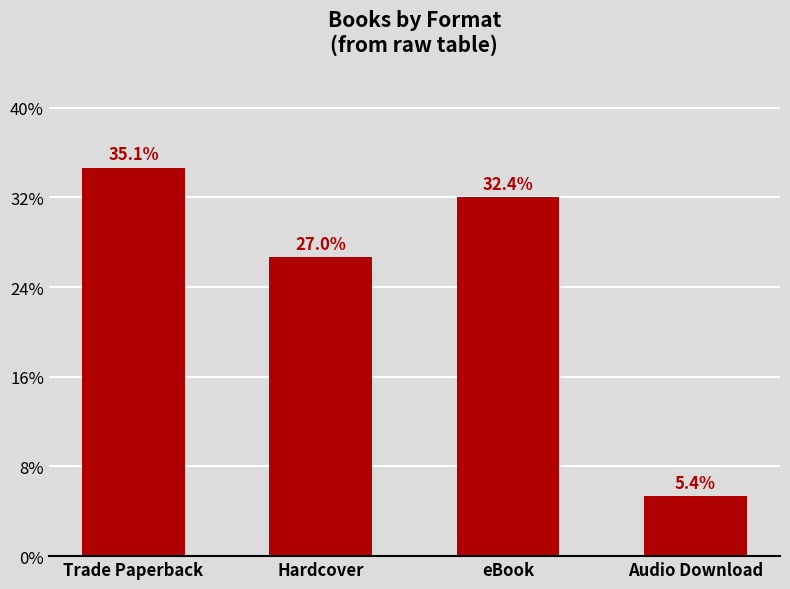

What position from the right is eBook?

2